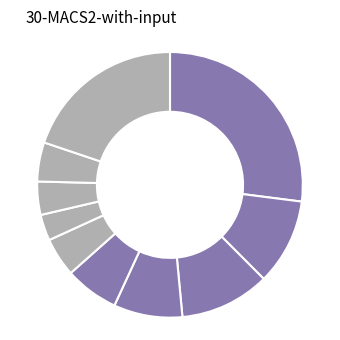

Is there a majority slice in this chart?

No